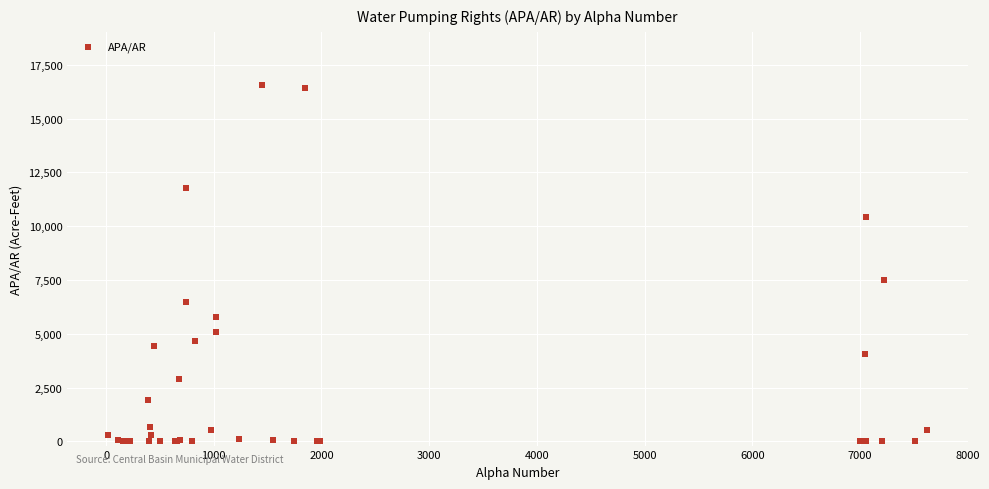

What Y value in the scatter plot is closest to 8276?

7502.2